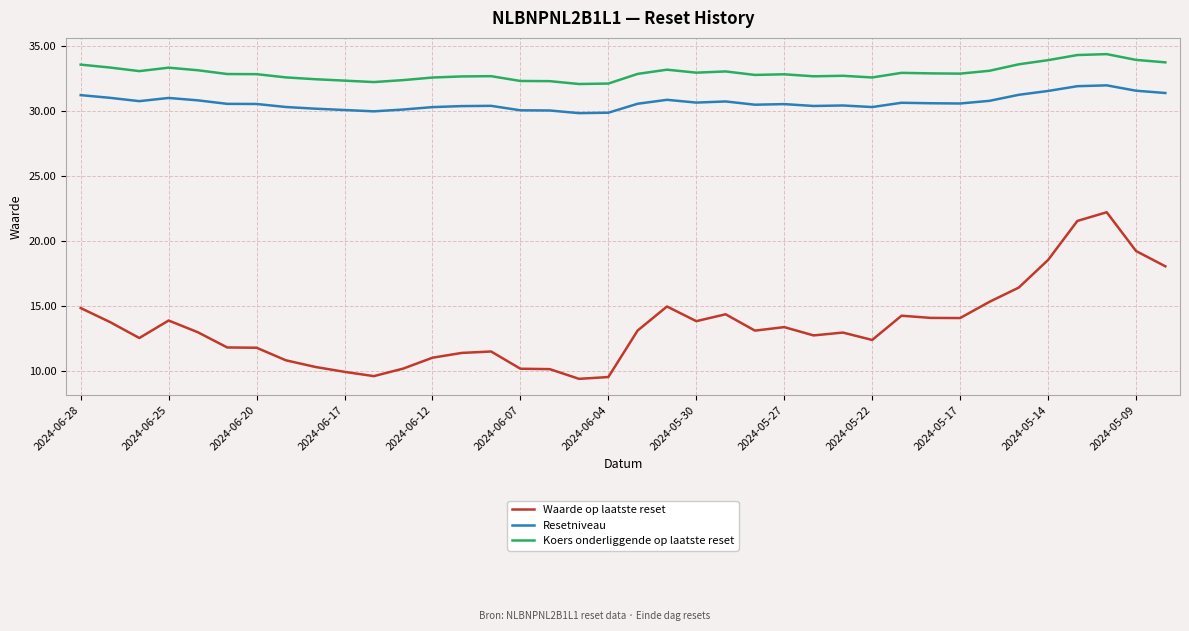

Does the chart display data point markers on the line(s)?

No